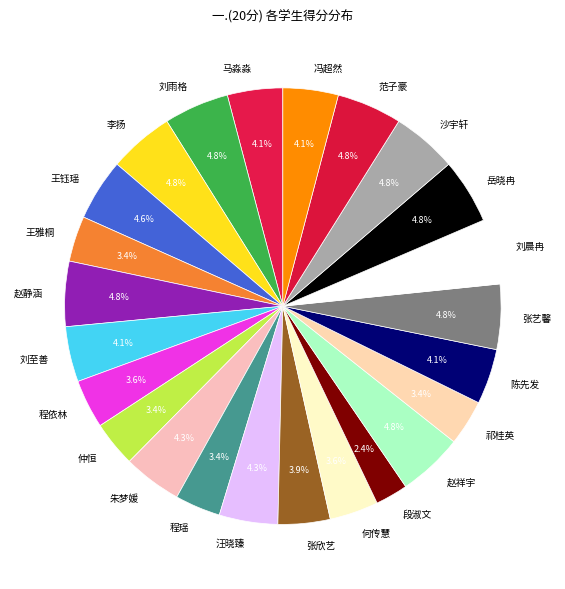

The 何传慧 slice represents 4% of the pie. True or false?

True